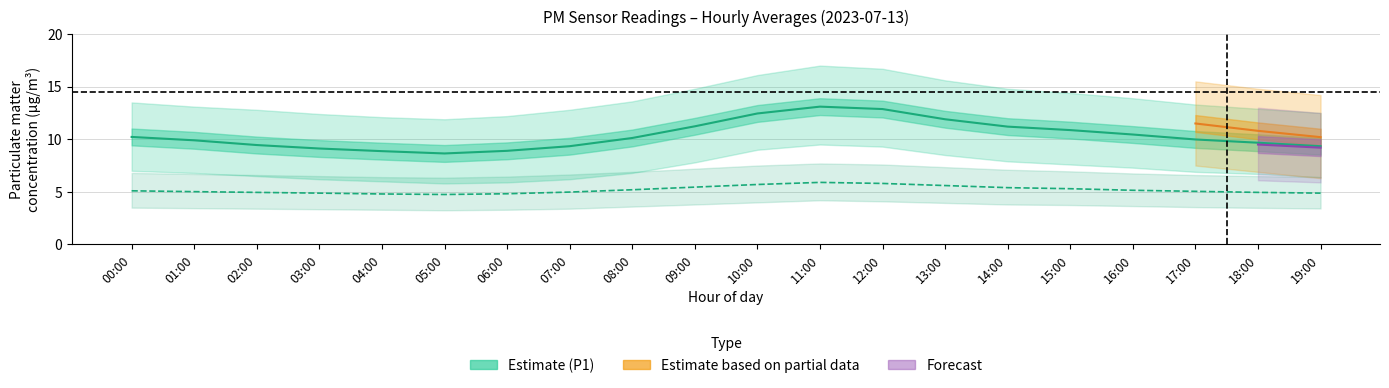

True or false: P1_upper and P2 intersect in this chart.

False